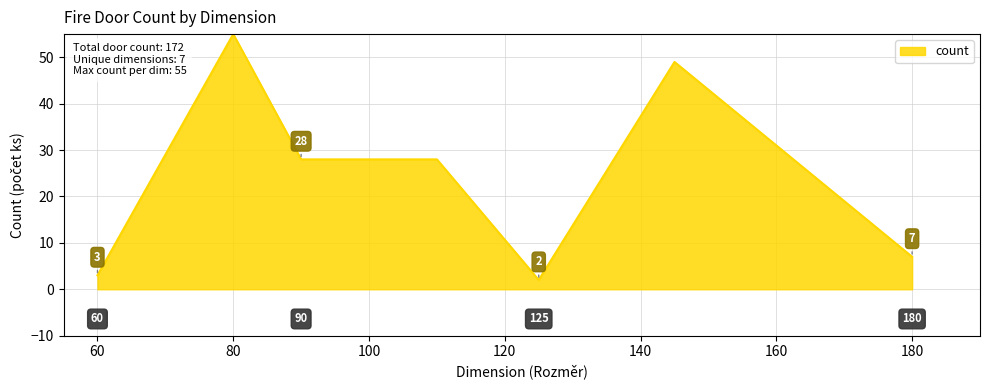

True or false: there are more than 0 points higher than both neighbors.

True